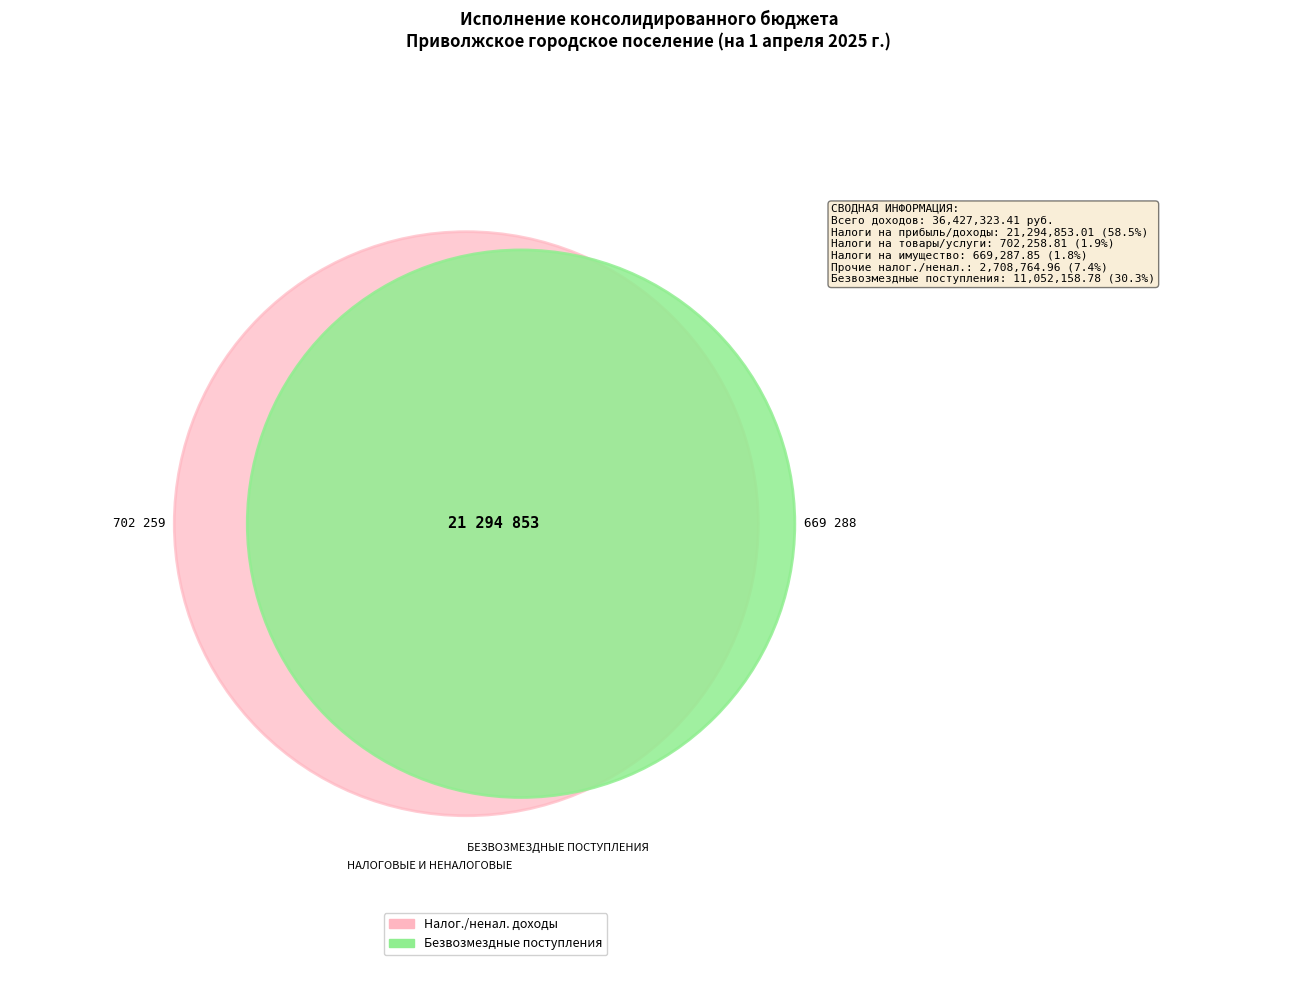

What is the majority slice?

НАЛОГИ НА ПРИБЫЛЬ, ДОХОДЫ